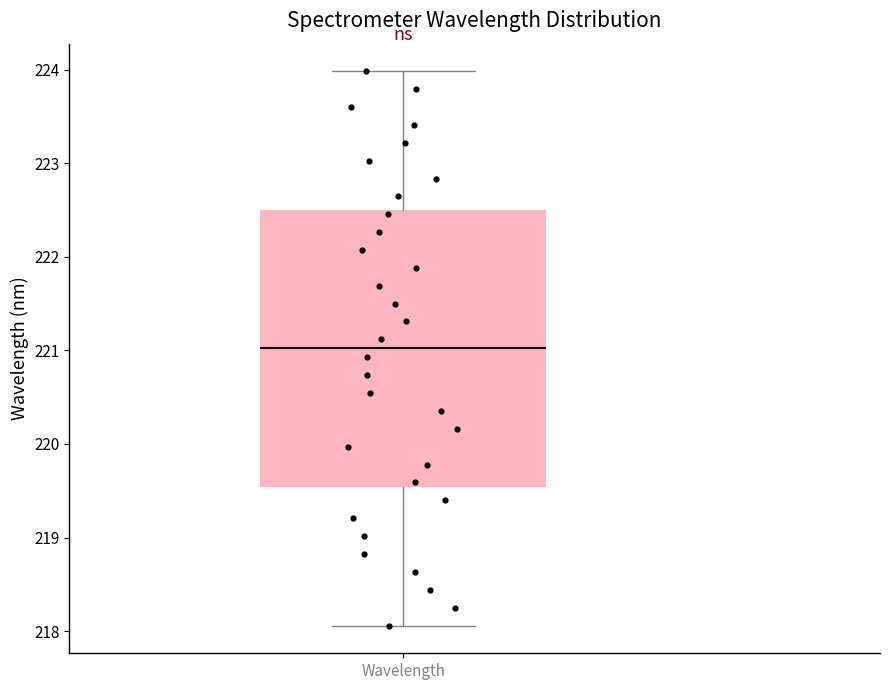

Where is the lower edge of the box for Wavelength on the y-axis? The values are not printed on the chart, so give them approximately, as read against the axis.

219.5